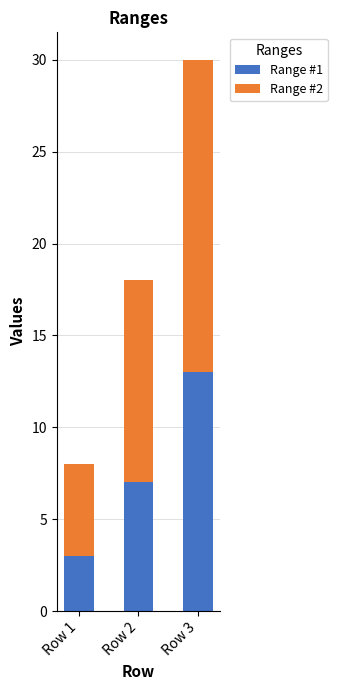

List the labels in order of Range #1 value, smallest first.

Row 1, Row 2, Row 3